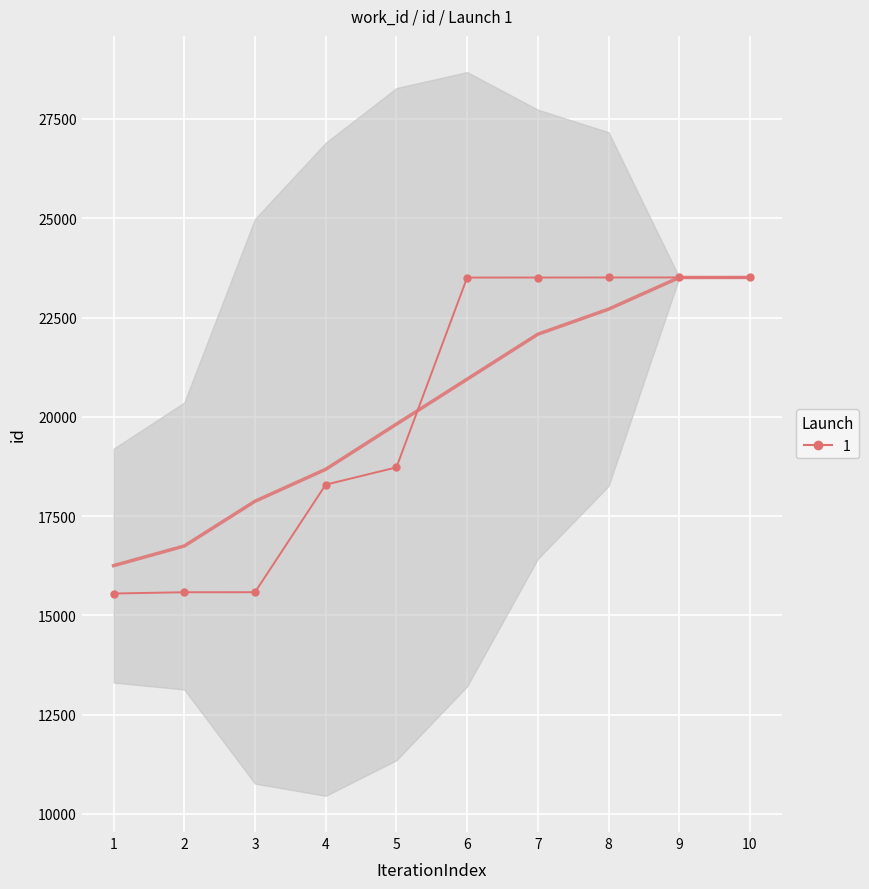

Which category has the highest value across all series?

10